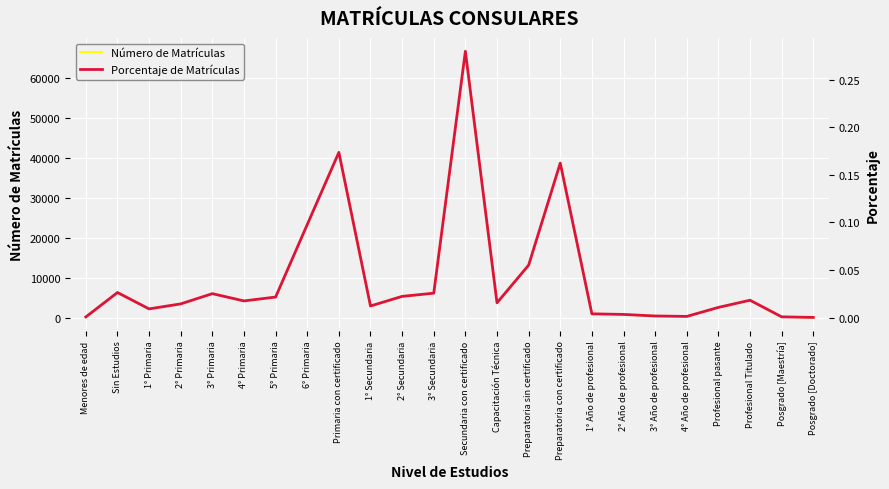

Does the chart display data point markers on the line(s)?

No